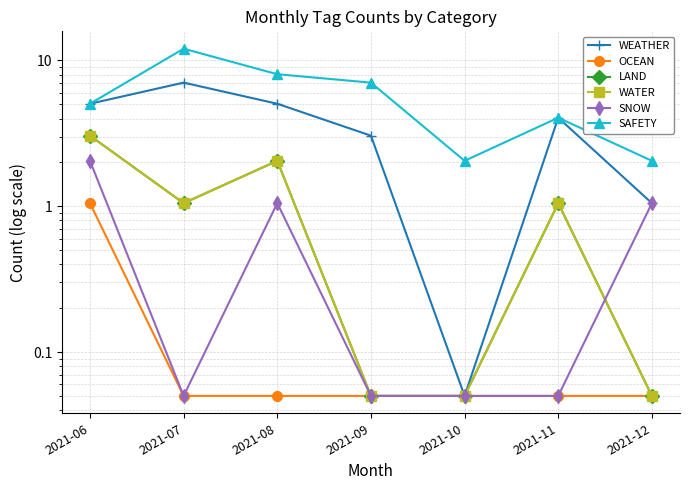

What is the difference between the SAFETY values at 2021-10 and 2021-09?

5.0